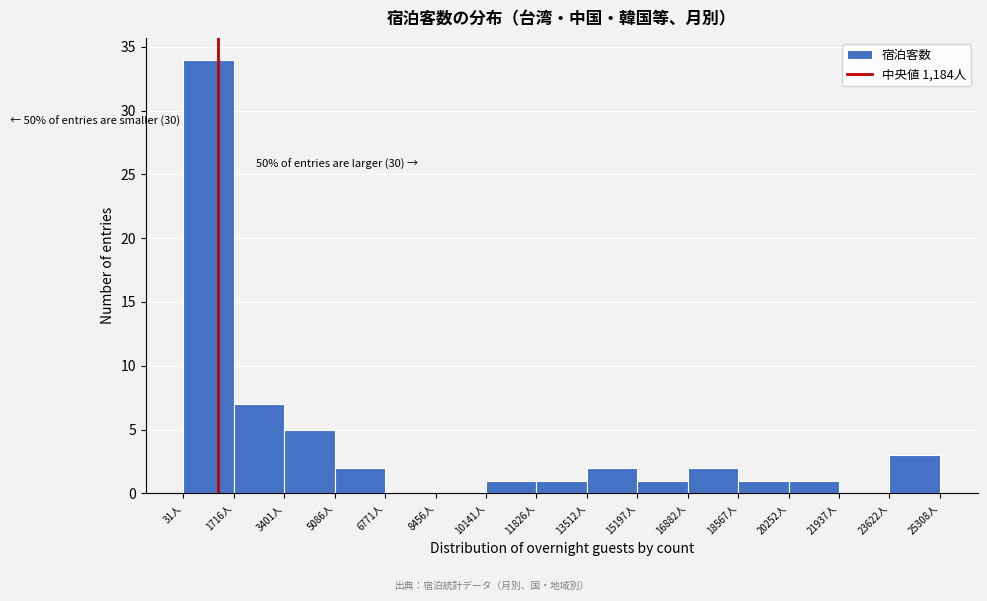

Which range on the x-axis has the tallest bar?

0 to 1800